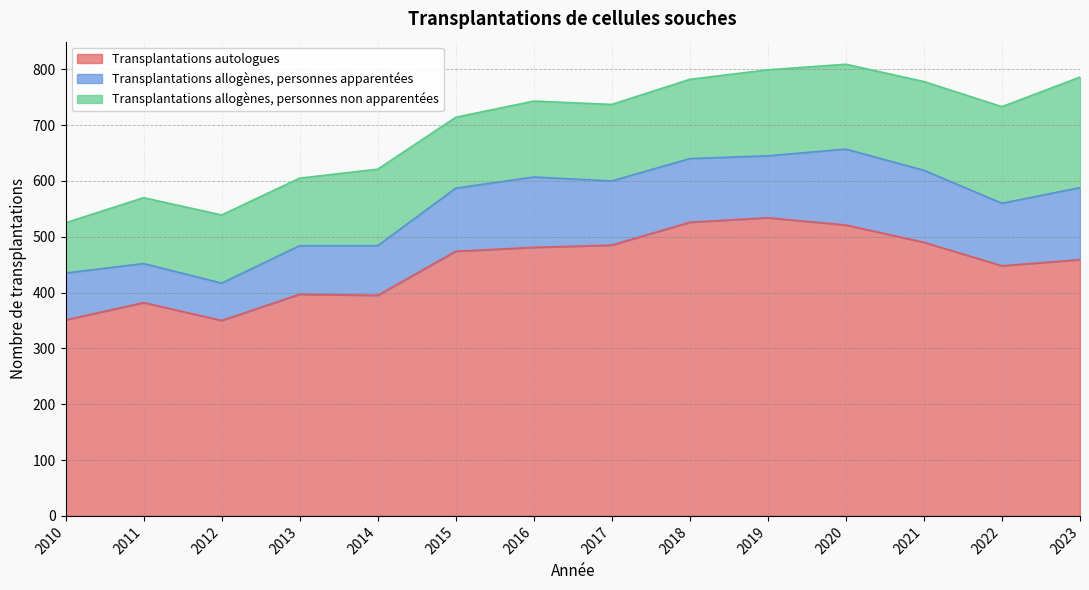

How many categories are shown in the chart?

14